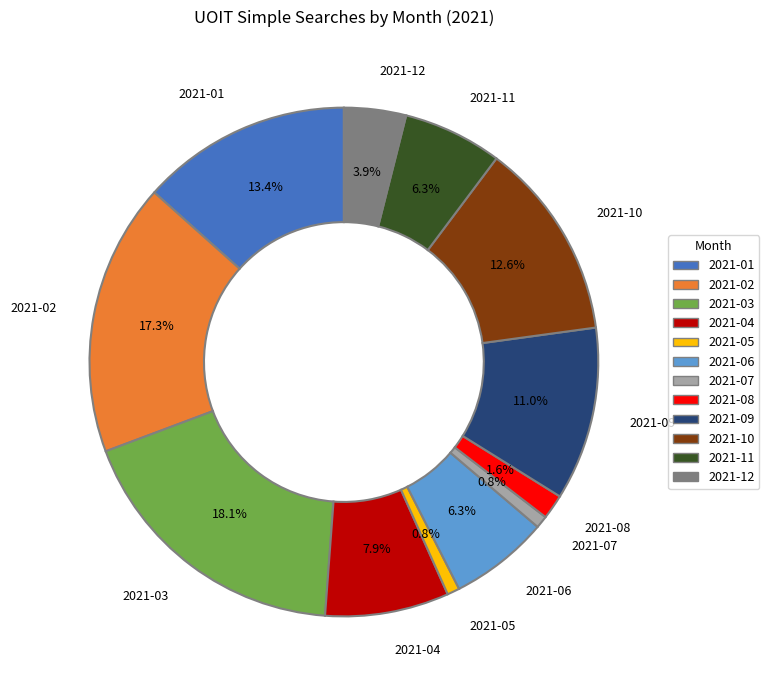

Which slice is the largest?

2021-03